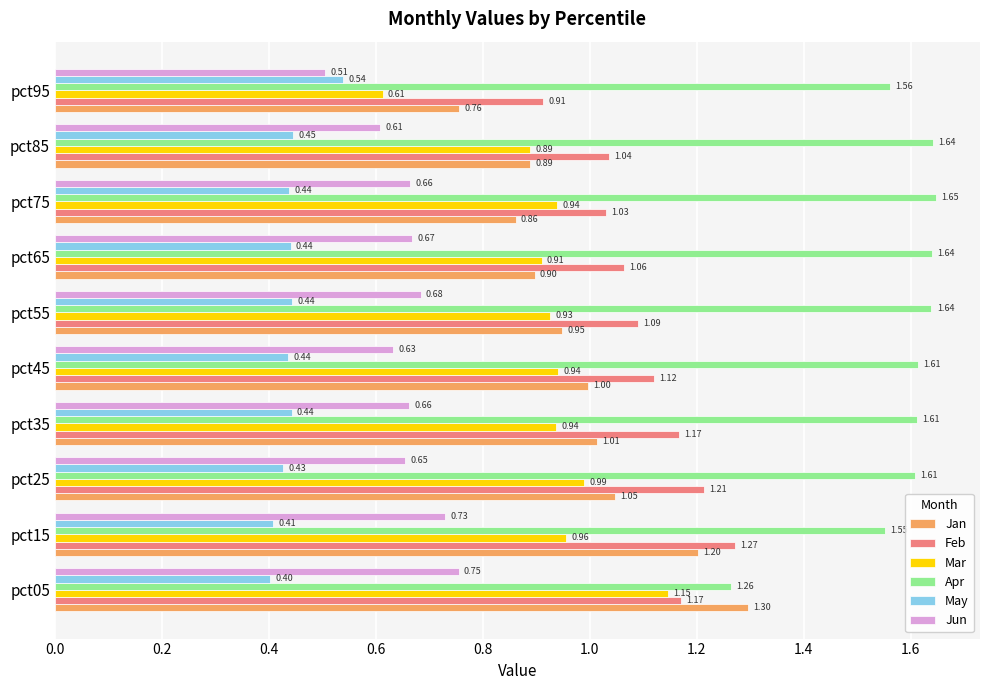

Count the number of data series in this chart.

6